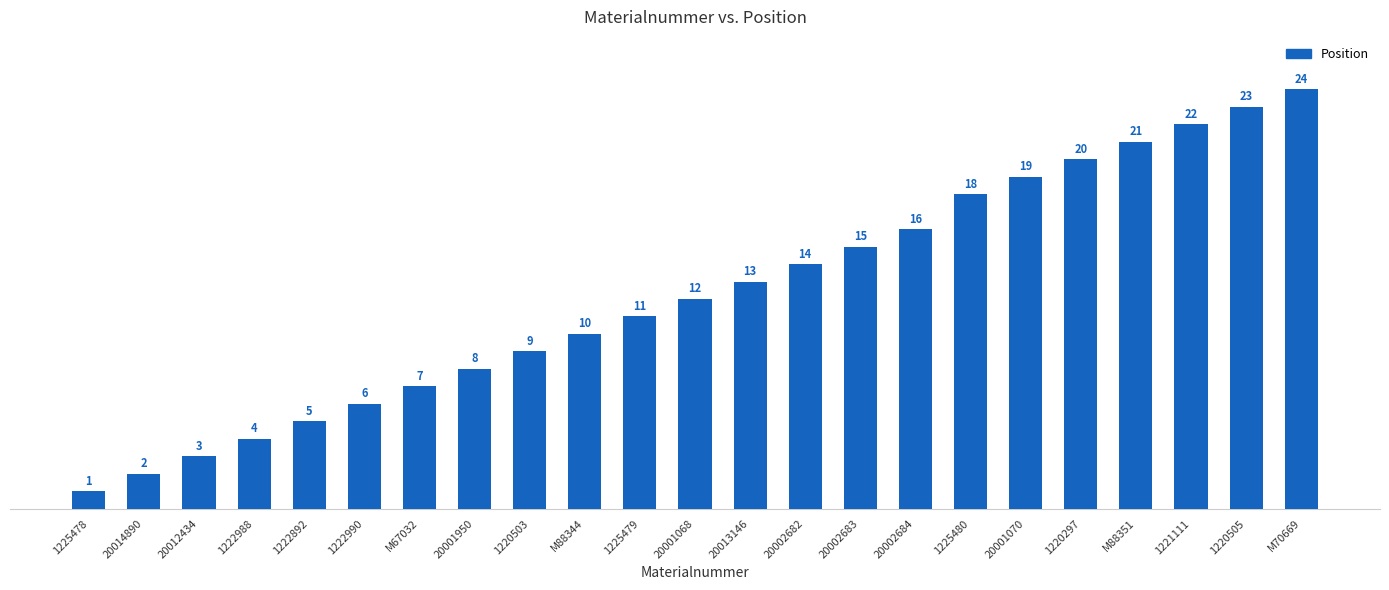

What position from the right is 20002683?

9